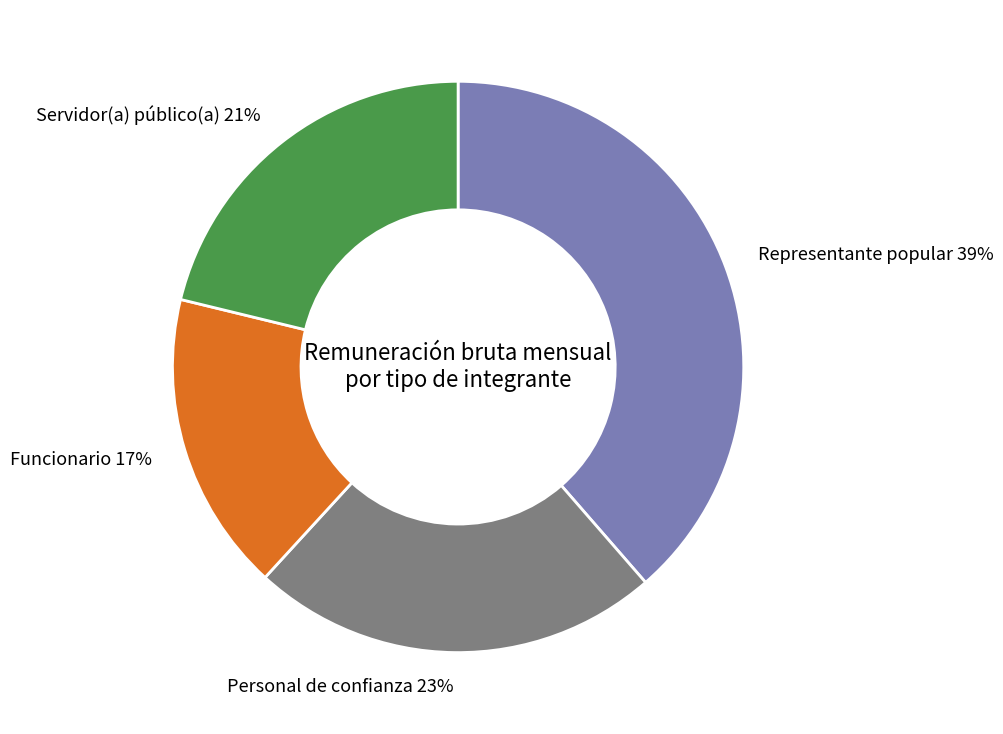

To the nearest percent, what is the difference between the largest and smallest slice percentages?

22%